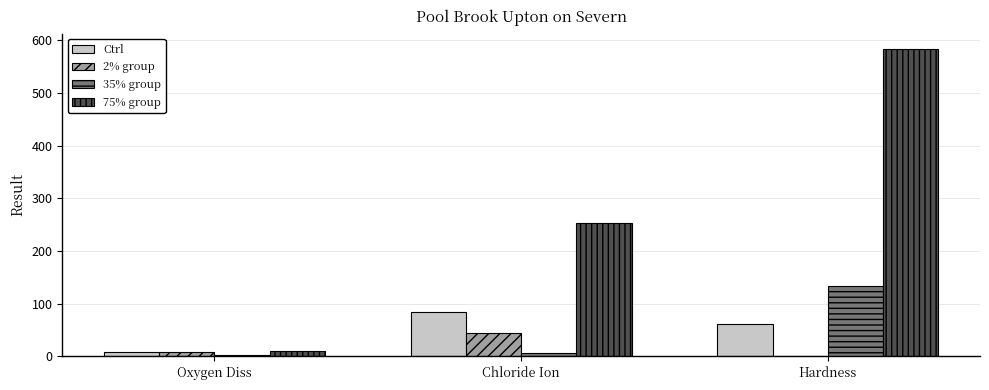

What are all the series names shown in the legend?

Ctrl, 2% group, 35% group, 75% group